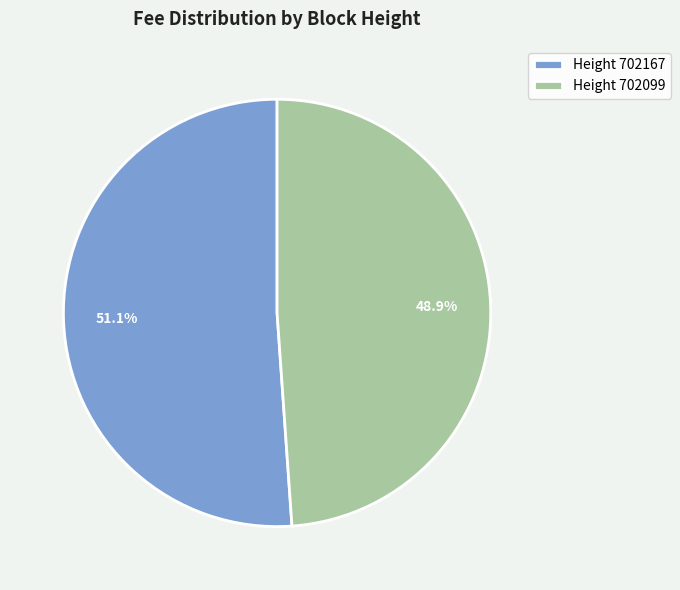

How many slices are in this pie chart?

2